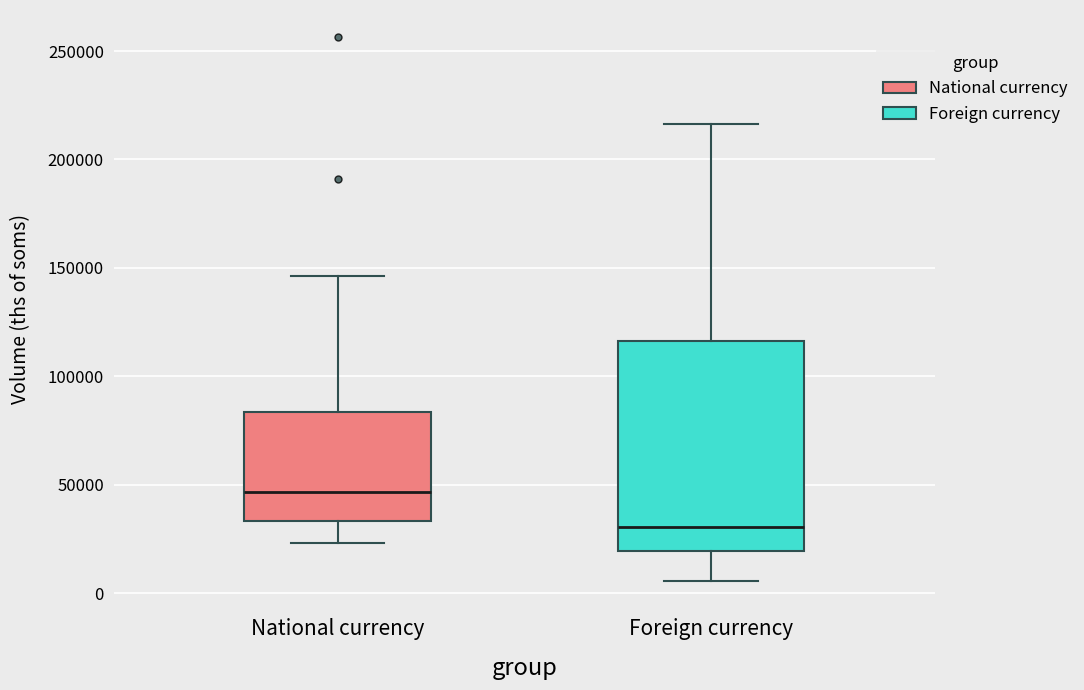

Which box has the lowest median line?

Foreign currency